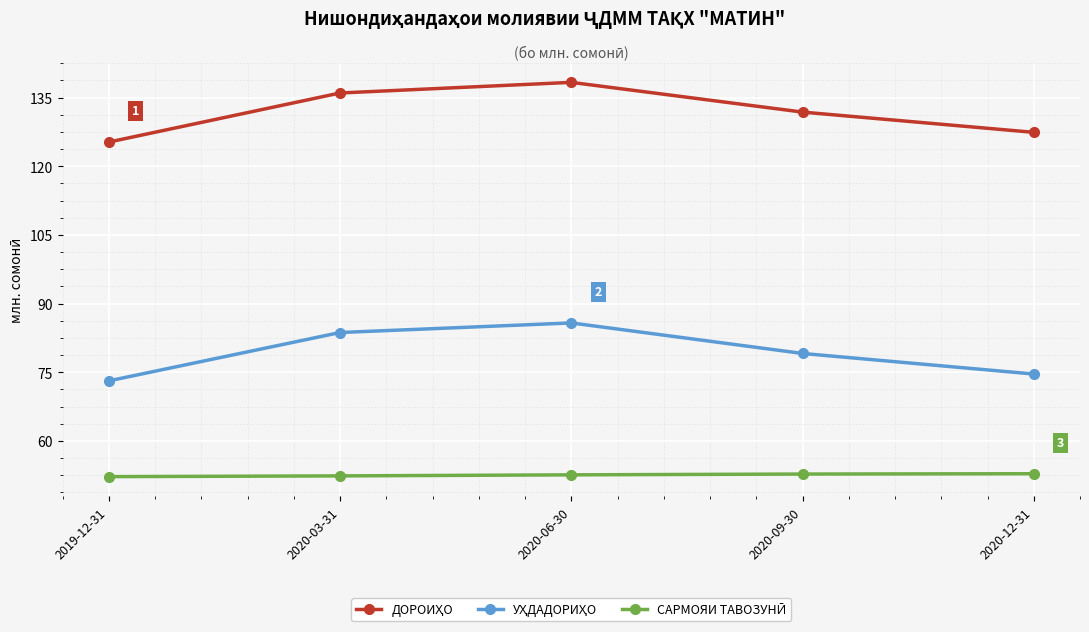

At which category does the chart reach its peak across all series?

2020-06-30